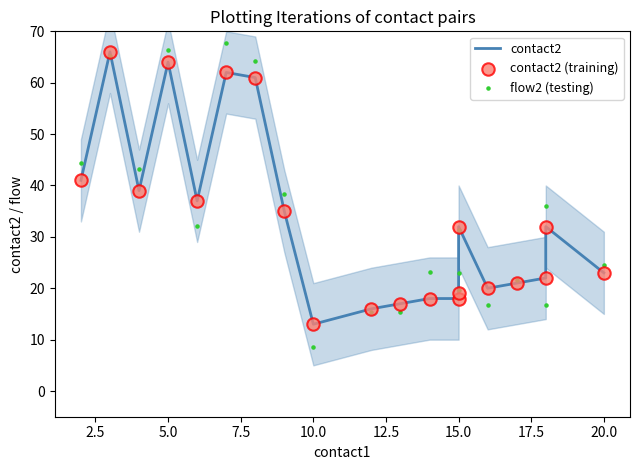

Is the value of flow2 (testing) at 10.0 greater than the value of contact2 at 7.5?

No